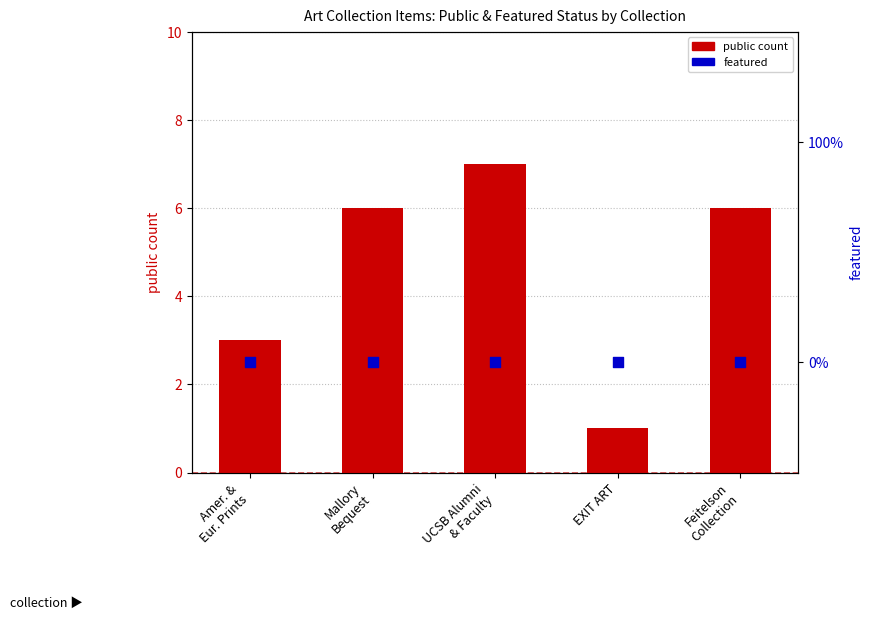

Which series has the largest total across all categories?

public count